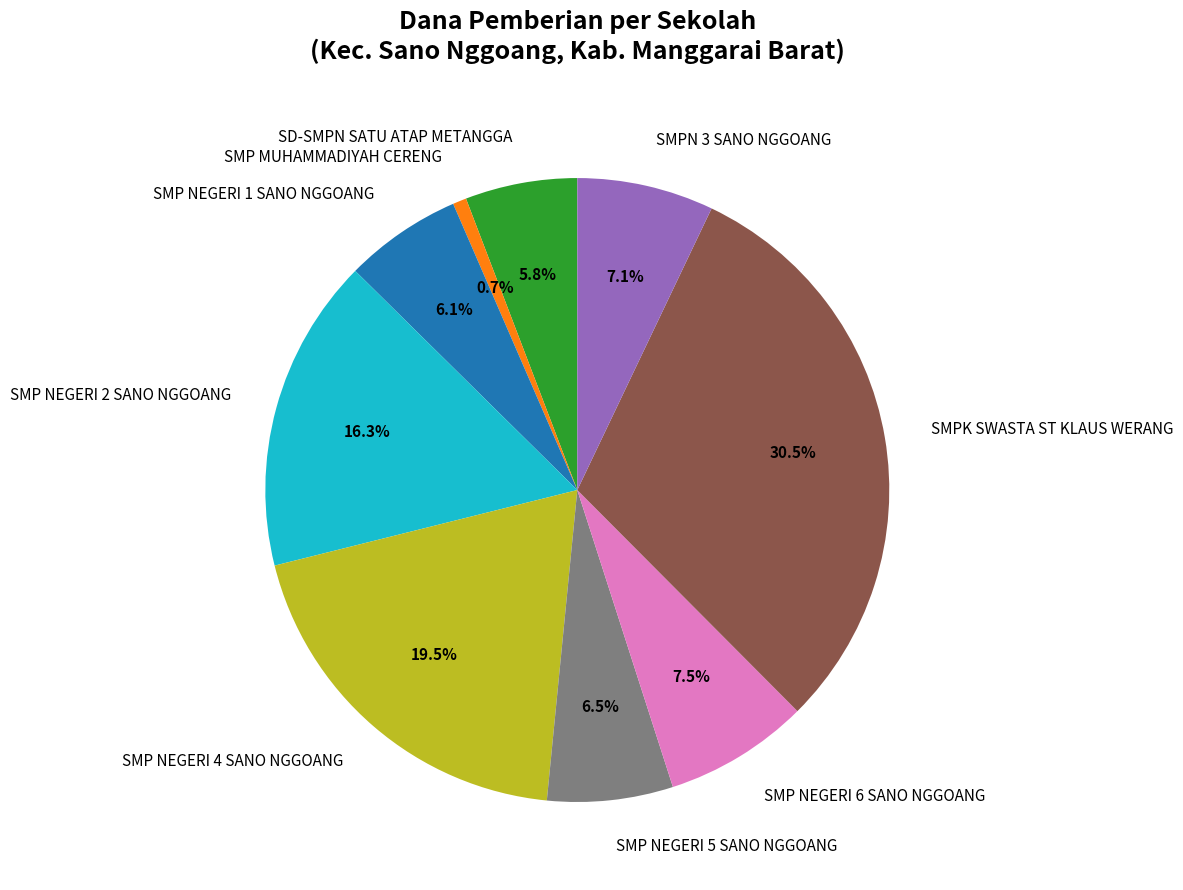

Is it true that SMP NEGERI 1 SANO NGGOANG is 19% of the pie?

False